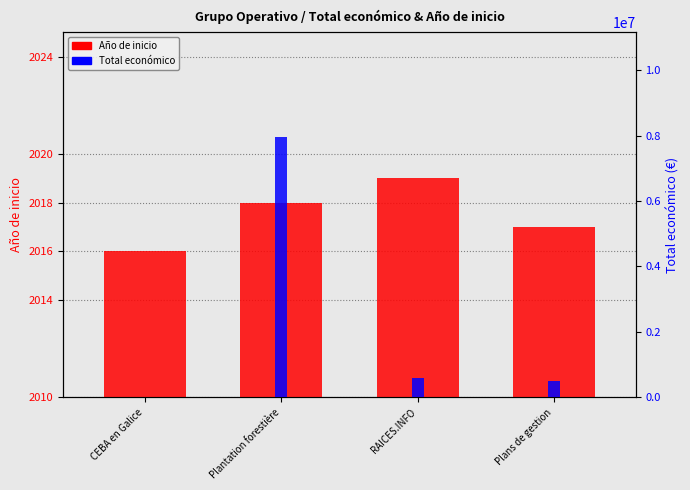

At CEBA en Galice, list the series in order from smallest to largest.

Año de inicio, Total económico